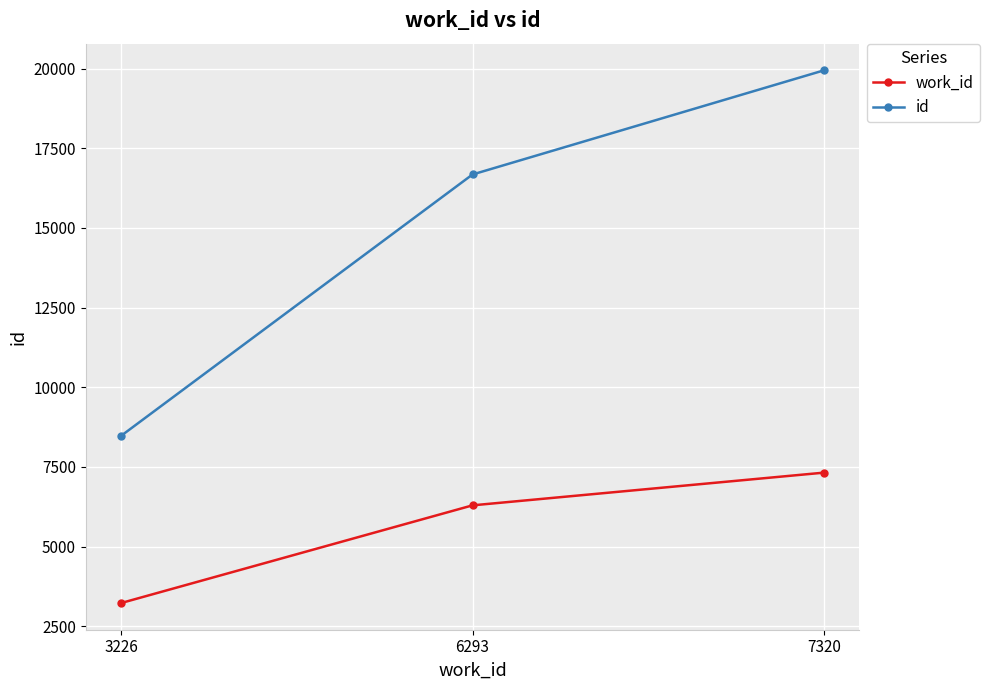

At which category is the sum across all series the highest?

7320